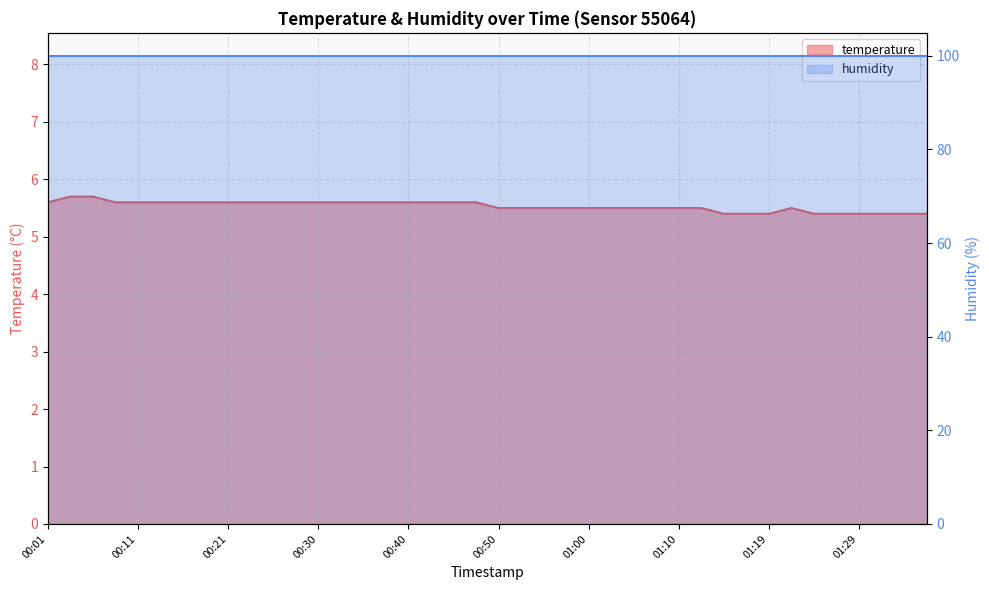

Between 00:50 and 01:17, which is larger?

00:50